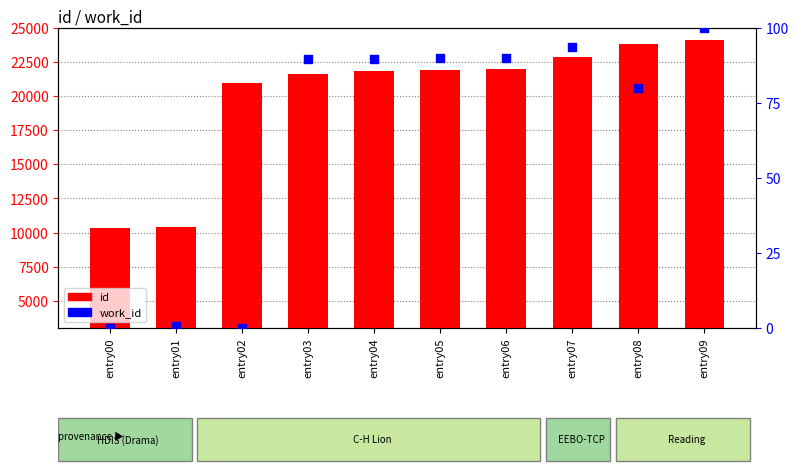

Which series has the largest total across all categories?

id